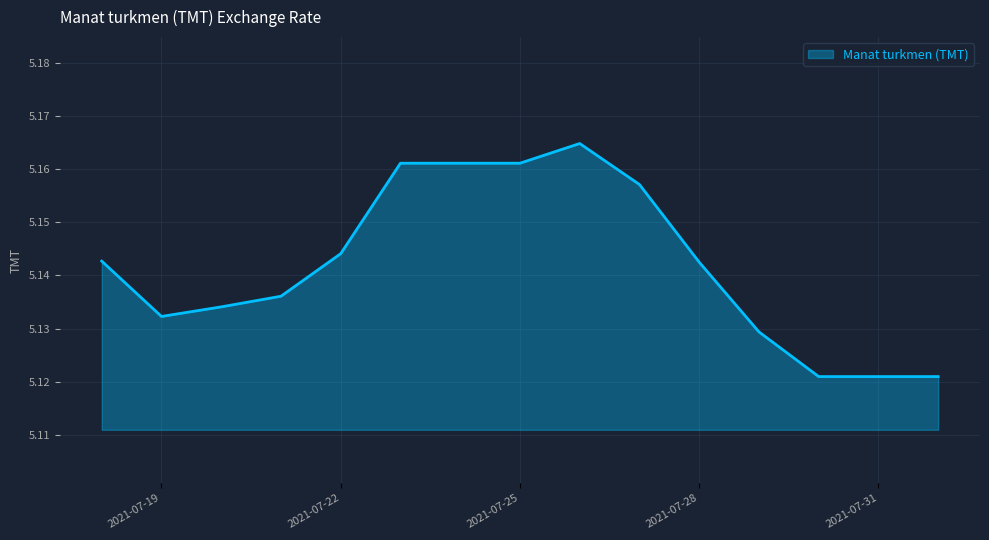

How many lines are shown in the chart?

1